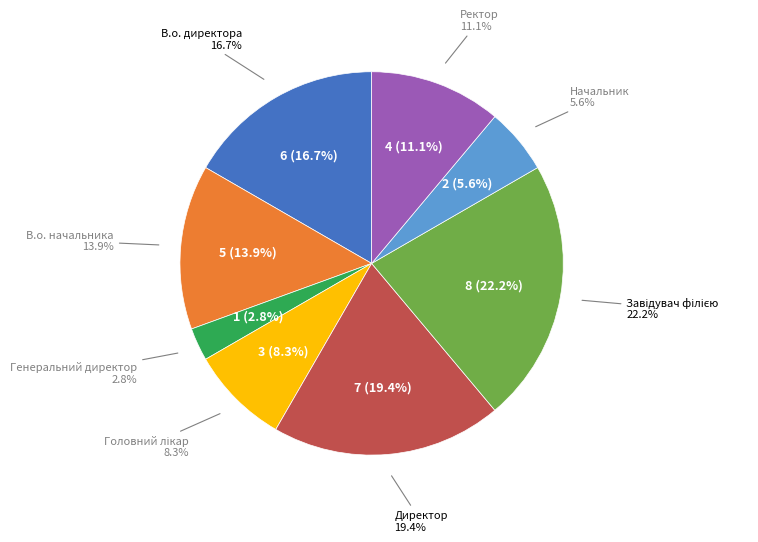

What is the largest slice in the pie chart?

Завідувач філією